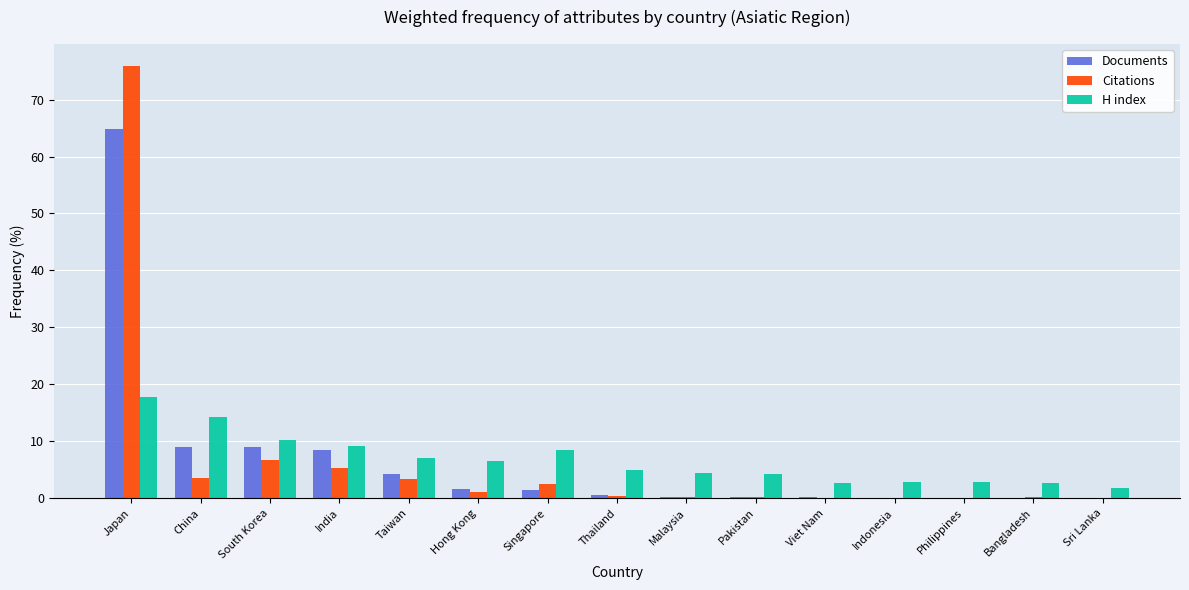

What is the difference between the H index values at China and Taiwan?

7.1